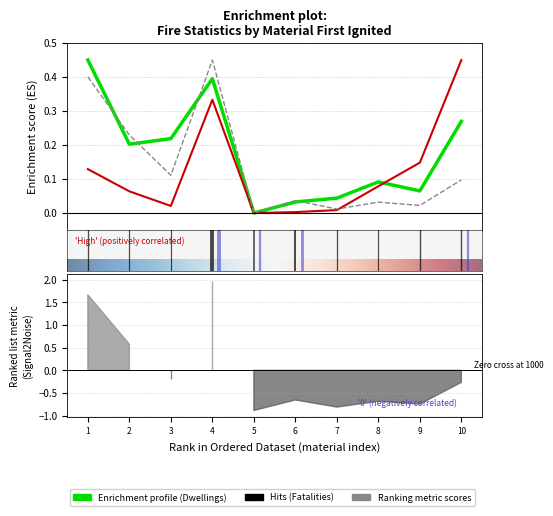

What is the sum of all Dwellings Primary fires values?

1.8